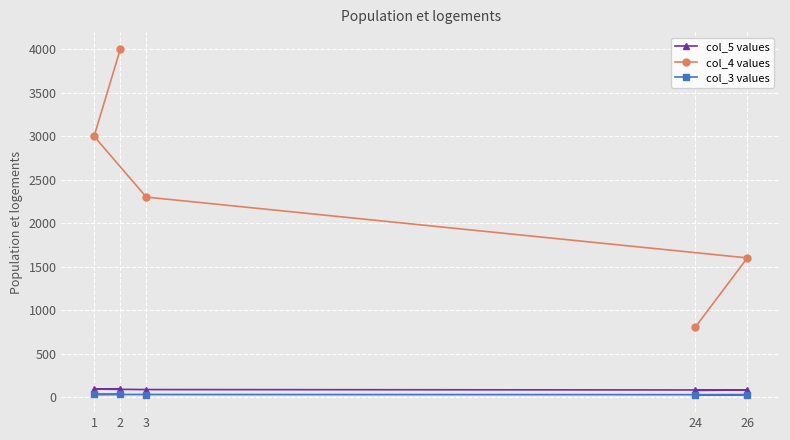

What is the maximum value shown in the chart?

4000